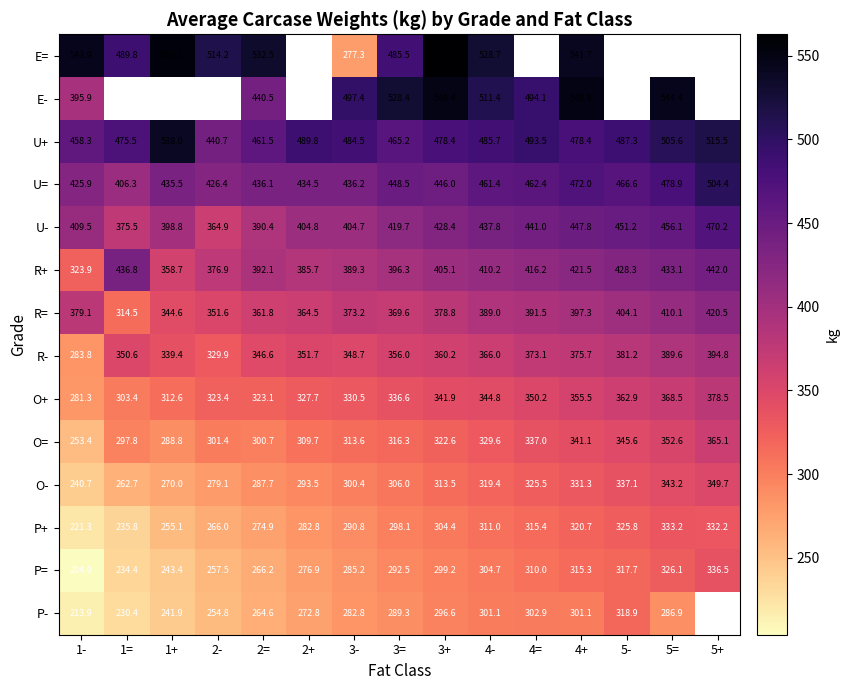

What is the smallest value displayed?

204.0